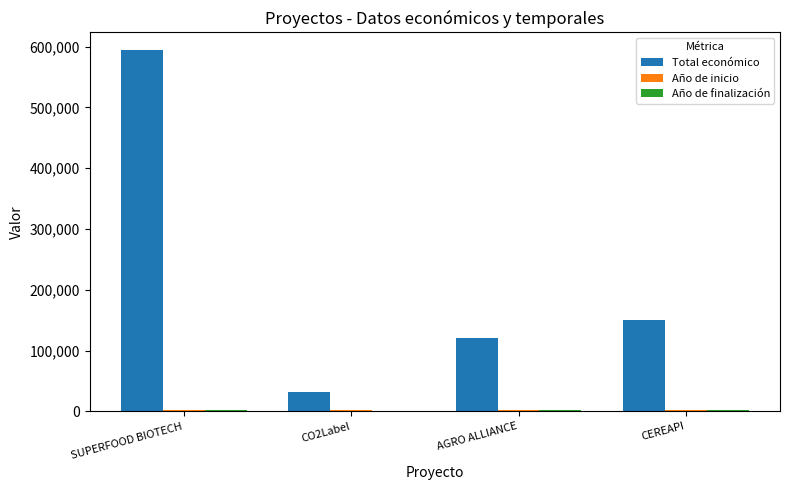

How many groups of bars are there?

4